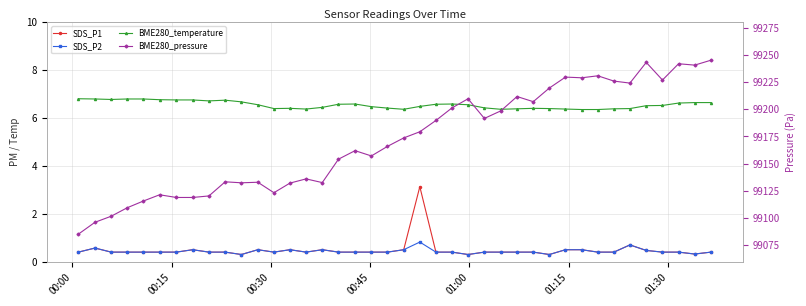

True or false: SDS_P1 has more than 0 interior local peaks.

True